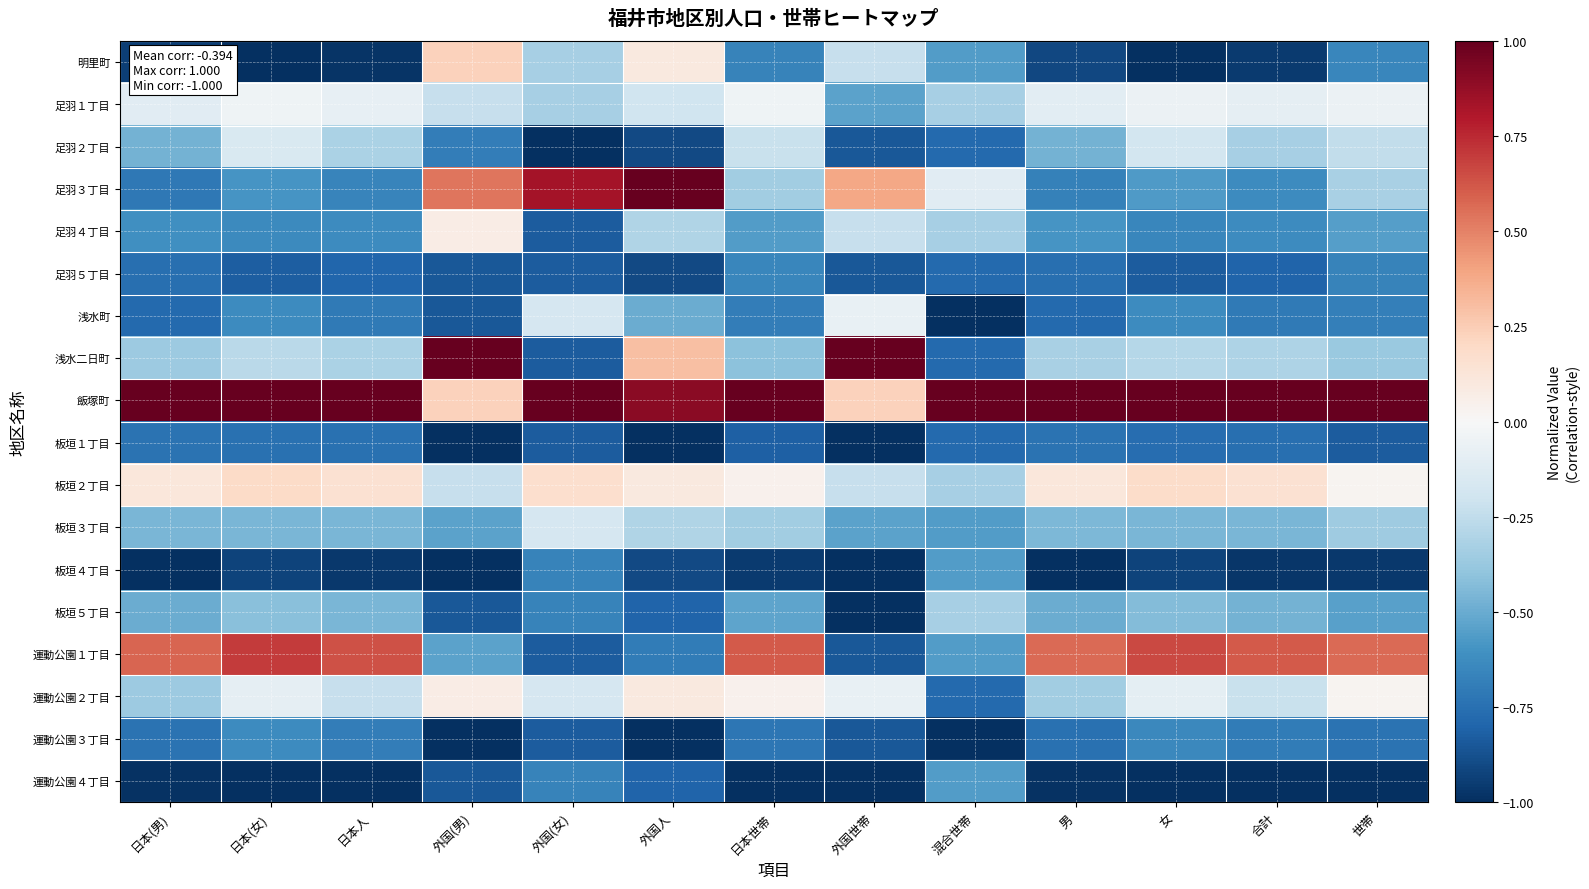

Reading left to right, extract all data points from this chart.

明里町: 日本(男)=-0.9	日本(女)=-1.0	日本人=-1.0	外国(男)=0.2	外国(女)=-0.3	外国人=0.1	日本世帯=-0.7	外国世帯=-0.2	混合世帯=-0.6	男=-0.9	女=-1.0	合計=-1.0	世帯=-0.7
足羽１丁目: 日本(男)=-0.1	日本(女)=-0.0	日本人=-0.1	外国(男)=-0.2	外国(女)=-0.3	外国人=-0.2	日本世帯=-0.0	外国世帯=-0.5	混合世帯=-0.3	男=-0.1	女=-0.1	合計=-0.1	世帯=-0.1
足羽２丁目: 日本(男)=-0.5	日本(女)=-0.2	日本人=-0.3	外国(男)=-0.7	外国(女)=-1.0	外国人=-0.9	日本世帯=-0.2	外国世帯=-0.8	混合世帯=-0.8	男=-0.5	女=-0.2	合計=-0.3	世帯=-0.2
足羽３丁目: 日本(男)=-0.7	日本(女)=-0.6	日本人=-0.7	外国(男)=0.5	外国(女)=0.8	外国人=1.0	日本世帯=-0.3	外国世帯=0.4	混合世帯=-0.1	男=-0.7	女=-0.6	合計=-0.6	世帯=-0.3
足羽４丁目: 日本(男)=-0.6	日本(女)=-0.6	日本人=-0.6	外国(男)=0.1	外国(女)=-0.8	外国人=-0.3	日本世帯=-0.6	外国世帯=-0.2	混合世帯=-0.3	男=-0.6	女=-0.6	合計=-0.6	世帯=-0.5
足羽５丁目: 日本(男)=-0.8	日本(女)=-0.8	日本人=-0.8	外国(男)=-0.8	外国(女)=-0.8	外国人=-0.9	日本世帯=-0.7	外国世帯=-0.8	混合世帯=-0.8	男=-0.8	女=-0.8	合計=-0.8	世帯=-0.7
浅水町: 日本(男)=-0.8	日本(女)=-0.6	日本人=-0.7	外国(男)=-0.8	外国(女)=-0.2	外国人=-0.5	日本世帯=-0.7	外国世帯=-0.1	混合世帯=-1.0	男=-0.8	女=-0.6	合計=-0.7	世帯=-0.7
浅水二日町: 日本(男)=-0.4	日本(女)=-0.3	日本人=-0.3	外国(男)=1.0	外国(女)=-0.8	外国人=0.3	日本世帯=-0.4	外国世帯=1.0	混合世帯=-0.8	男=-0.3	女=-0.3	合計=-0.3	世帯=-0.4
飯塚町: 日本(男)=1.0	日本(女)=1.0	日本人=1.0	外国(男)=0.2	外国(女)=1.0	外国人=0.9	日本世帯=1.0	外国世帯=0.2	混合世帯=1.0	男=1.0	女=1.0	合計=1.0	世帯=1.0
板垣１丁目: 日本(男)=-0.7	日本(女)=-0.7	日本人=-0.7	外国(男)=-1.0	外国(女)=-0.8	外国人=-1.0	日本世帯=-0.8	外国世帯=-1.0	混合世帯=-0.8	男=-0.7	女=-0.8	合計=-0.8	世帯=-0.8
板垣２丁目: 日本(男)=0.1	日本(女)=0.2	日本人=0.2	外国(男)=-0.2	外国(女)=0.2	外国人=0.1	日本世帯=0.0	外国世帯=-0.2	混合世帯=-0.3	男=0.1	女=0.2	合計=0.1	世帯=0.0
板垣３丁目: 日本(男)=-0.5	日本(女)=-0.5	日本人=-0.5	外国(男)=-0.5	外国(女)=-0.2	外国人=-0.3	日本世帯=-0.3	外国世帯=-0.5	混合世帯=-0.6	男=-0.5	女=-0.5	合計=-0.5	世帯=-0.4
板垣４丁目: 日本(男)=-1.0	日本(女)=-0.9	日本人=-1.0	外国(男)=-1.0	外国(女)=-0.7	外国人=-0.9	日本世帯=-1.0	外国世帯=-1.0	混合世帯=-0.6	男=-1.0	女=-0.9	合計=-1.0	世帯=-1.0
板垣５丁目: 日本(男)=-0.5	日本(女)=-0.4	日本人=-0.5	外国(男)=-0.8	外国(女)=-0.7	外国人=-0.8	日本世帯=-0.5	外国世帯=-1.0	混合世帯=-0.3	男=-0.5	女=-0.4	合計=-0.5	世帯=-0.5
運動公園１丁目: 日本(男)=0.6	日本(女)=0.7	日本人=0.6	外国(男)=-0.5	外国(女)=-0.8	外国人=-0.7	日本世帯=0.6	外国世帯=-0.8	混合世帯=-0.6	男=0.6	女=0.7	合計=0.6	世帯=0.6
運動公園２丁目: 日本(男)=-0.4	日本(女)=-0.1	日本人=-0.2	外国(男)=0.1	外国(女)=-0.2	外国人=0.1	日本世帯=0.0	外国世帯=-0.1	混合世帯=-0.8	男=-0.3	女=-0.1	合計=-0.2	世帯=0.0
運動公園３丁目: 日本(男)=-0.7	日本(女)=-0.6	日本人=-0.7	外国(男)=-1.0	外国(女)=-0.8	外国人=-1.0	日本世帯=-0.7	外国世帯=-0.8	混合世帯=-1.0	男=-0.7	女=-0.6	合計=-0.7	世帯=-0.7
運動公園４丁目: 日本(男)=-1.0	日本(女)=-1.0	日本人=-1.0	外国(男)=-0.8	外国(女)=-0.7	外国人=-0.8	日本世帯=-1.0	外国世帯=-1.0	混合世帯=-0.6	男=-1.0	女=-1.0	合計=-1.0	世帯=-1.0